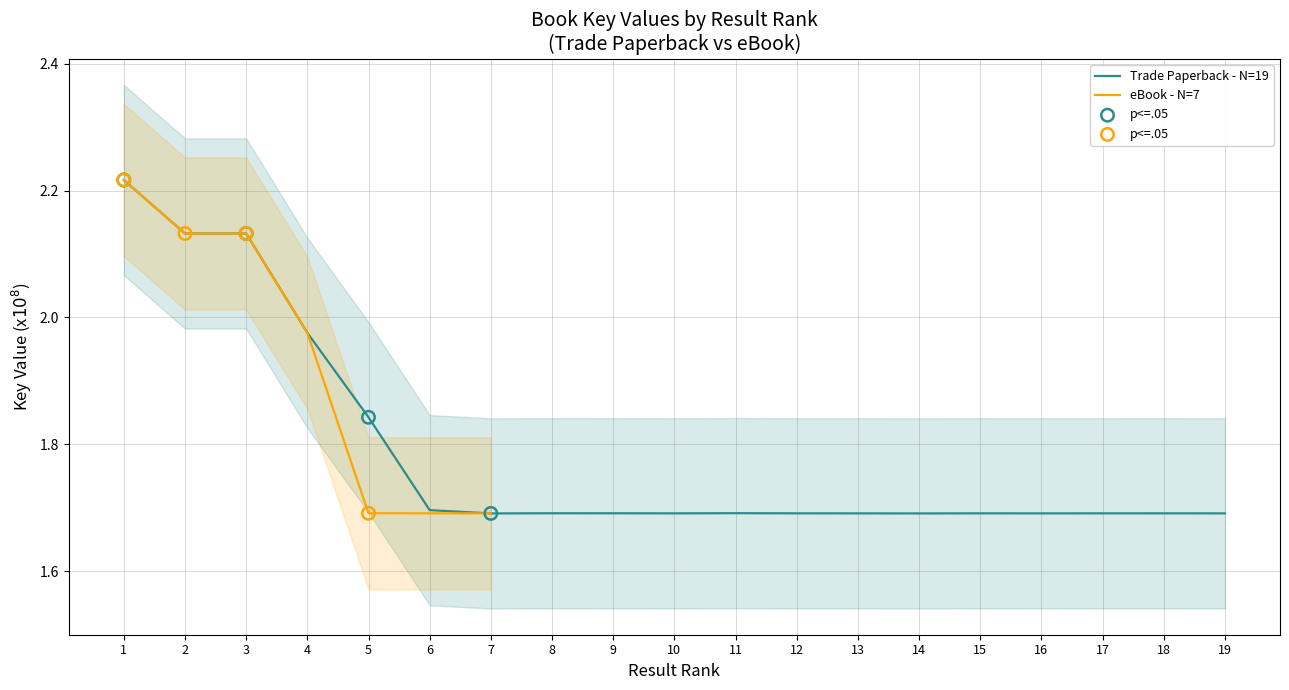

Approximately how many times larger is the value at 6 compared to 15?

1.0